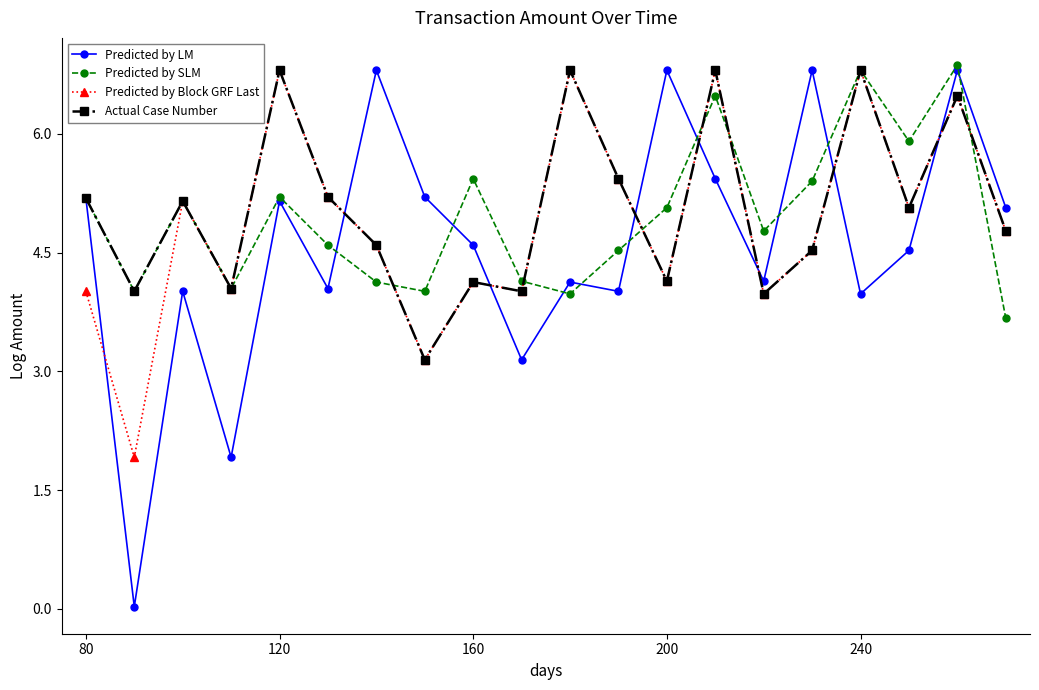

What is the difference between the second highest and minimum values in the Predicted by Block GRF Last series?

4.9